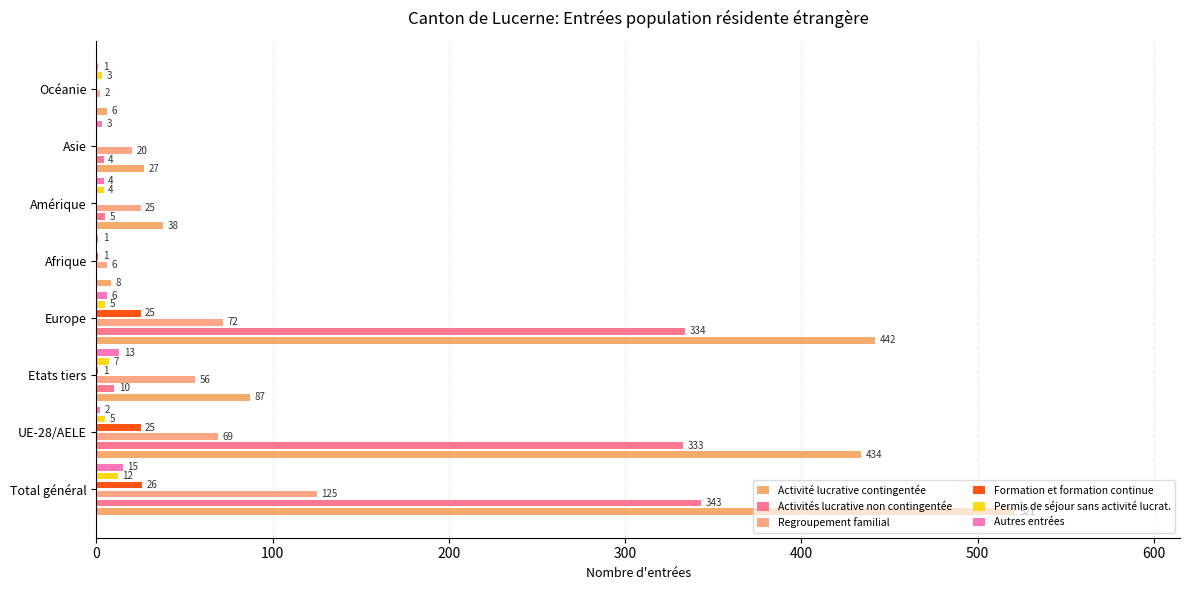

Is the value of Activités lucrative non contingentée at Amérique greater than the value of Autres entrées at UE-28/AELE?

Yes